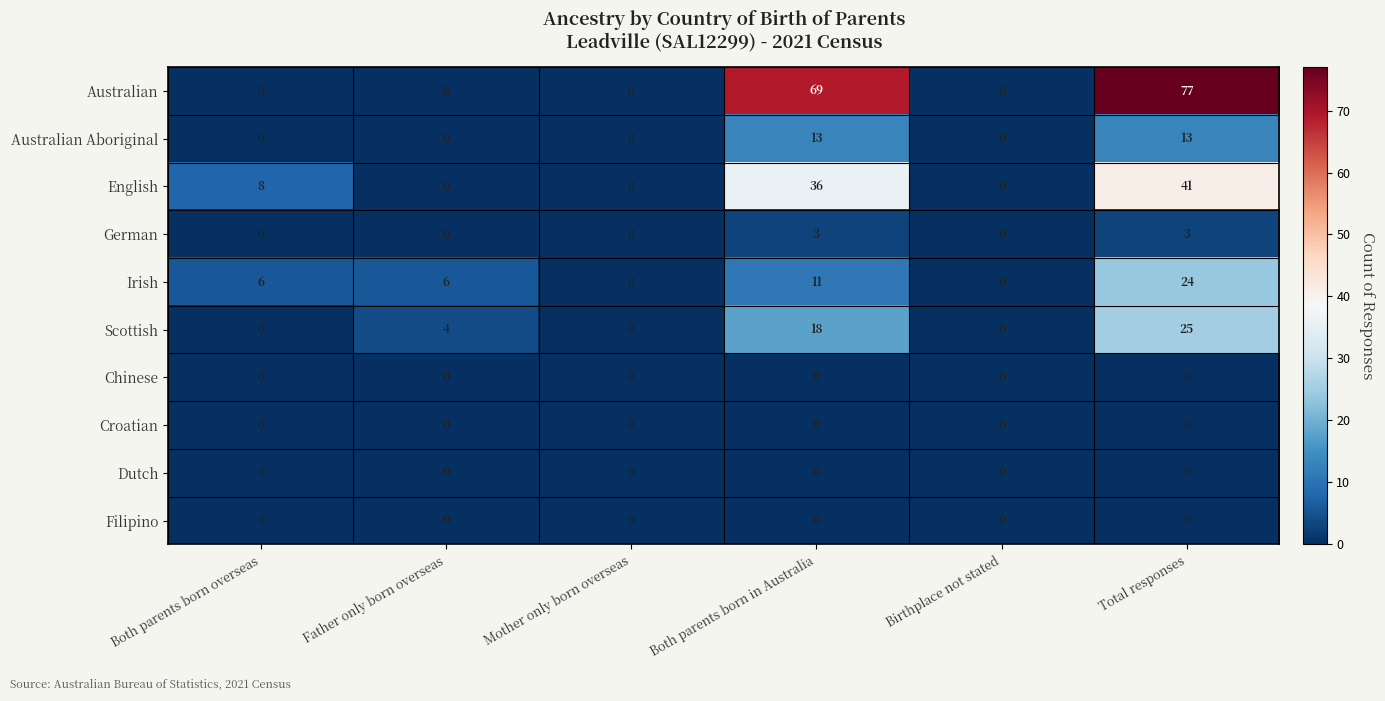

How many categories are shown in the chart?

6